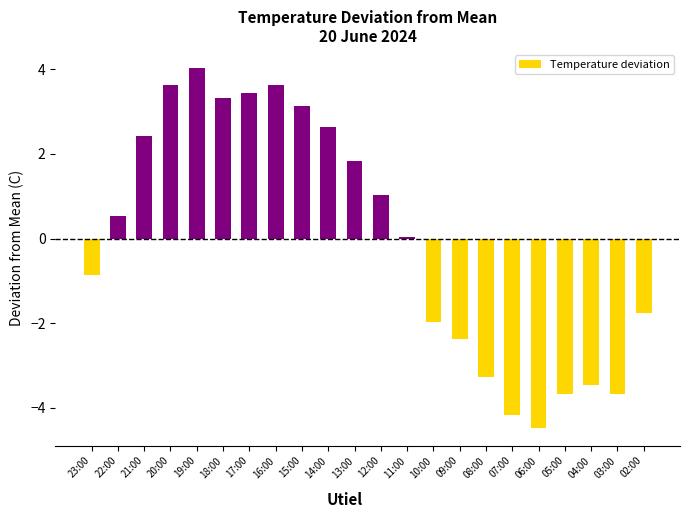

Is it true that the value at 08:00 is -3.3?

True